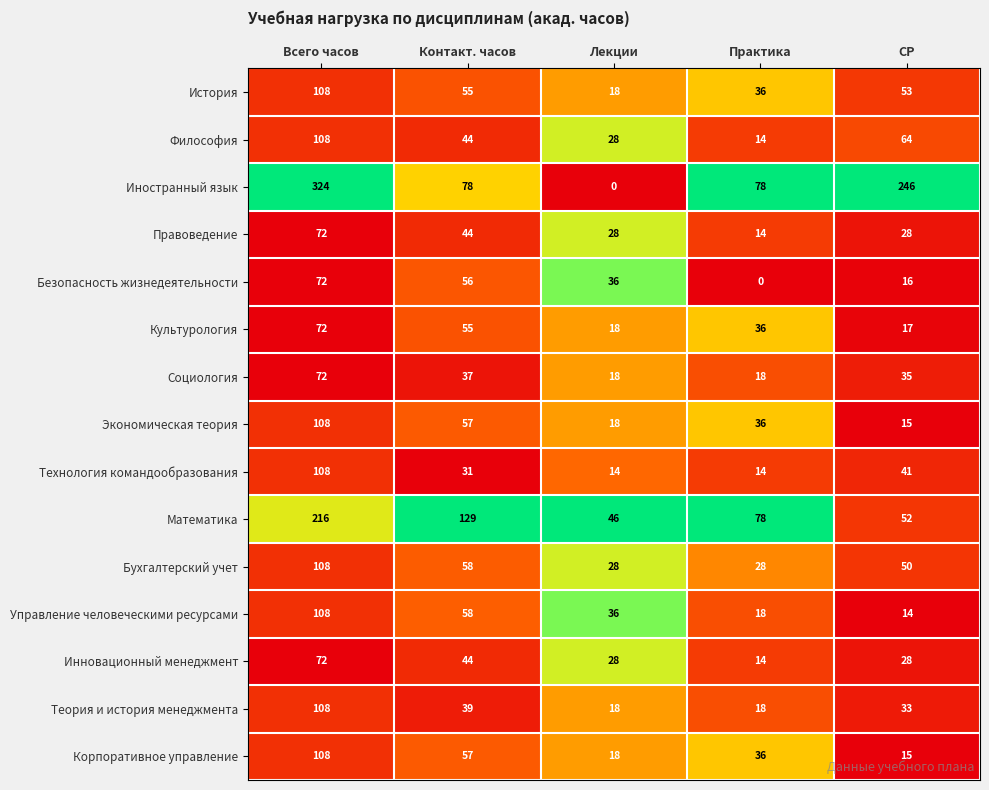

Where does the Иностранный язык series first go above 78?

Всего часов